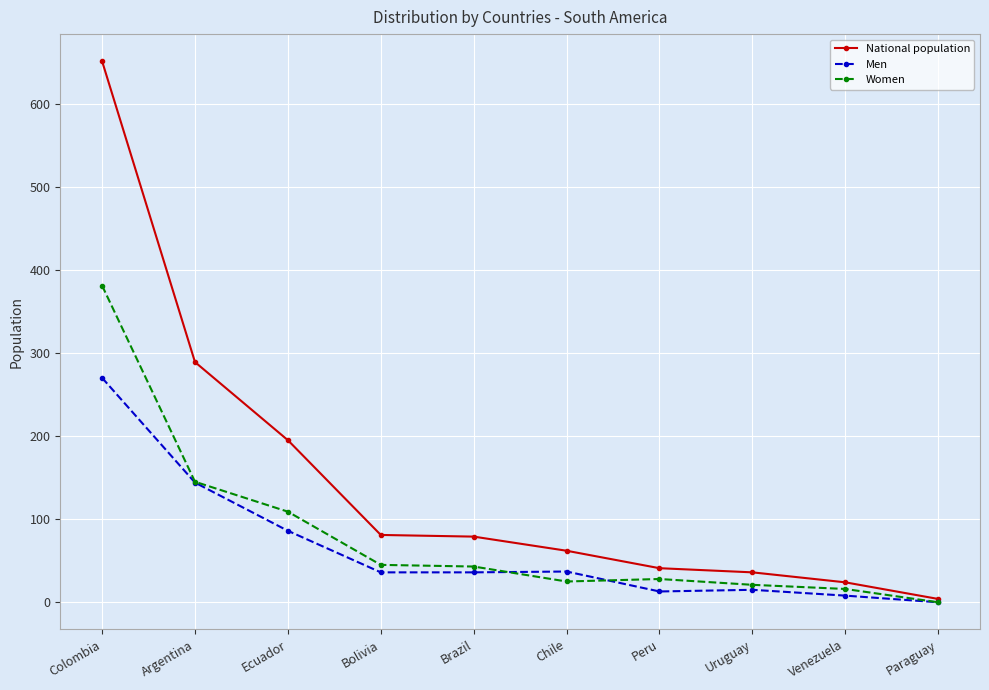

How many categories are shown in the chart?

10